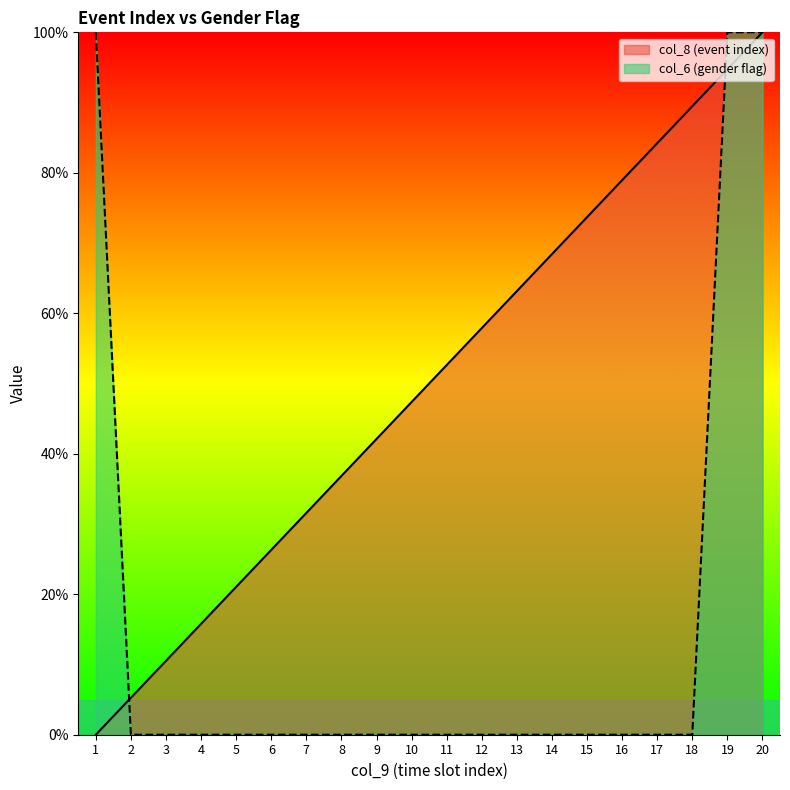

At which category does the chart reach its peak across all series?

20